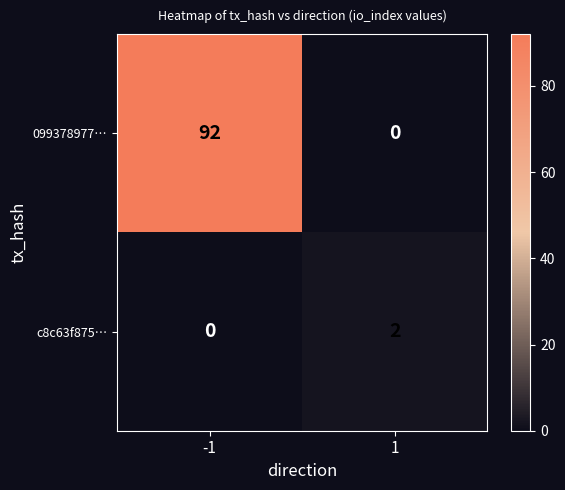

List the series in order of their overall mean, lowest first.

c8c63f875…, 099378977…